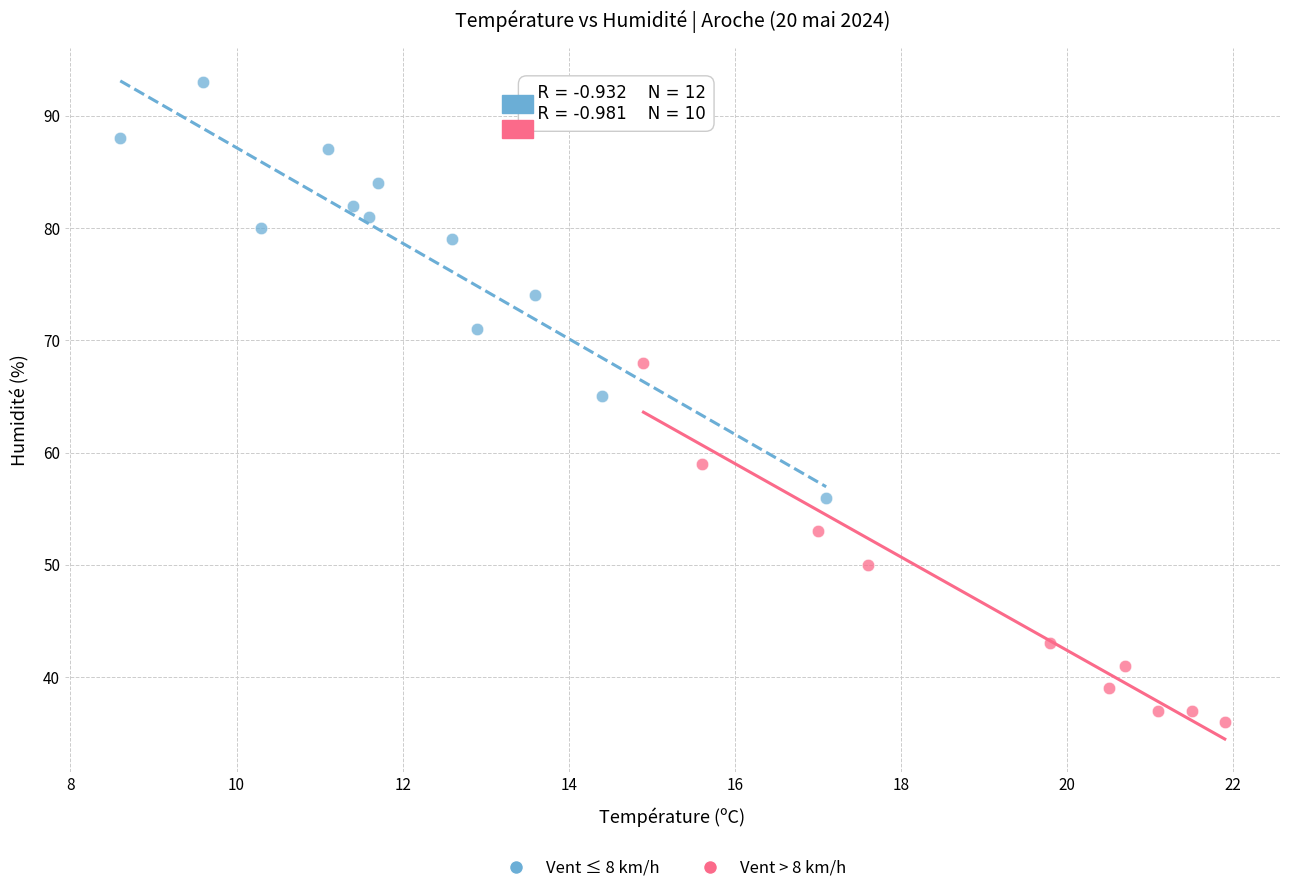

Which series has the widest spread of Y values?

Vent ≤ 8 km/h